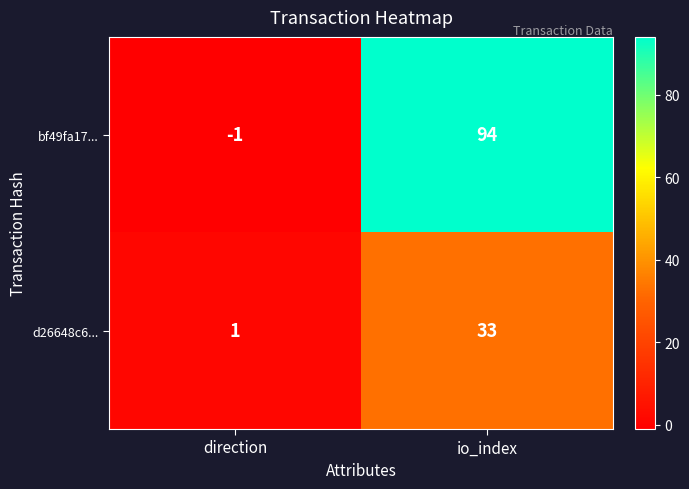

Rank the series by their maximum value, from highest to lowest.

bf49fa17..., d26648c6...